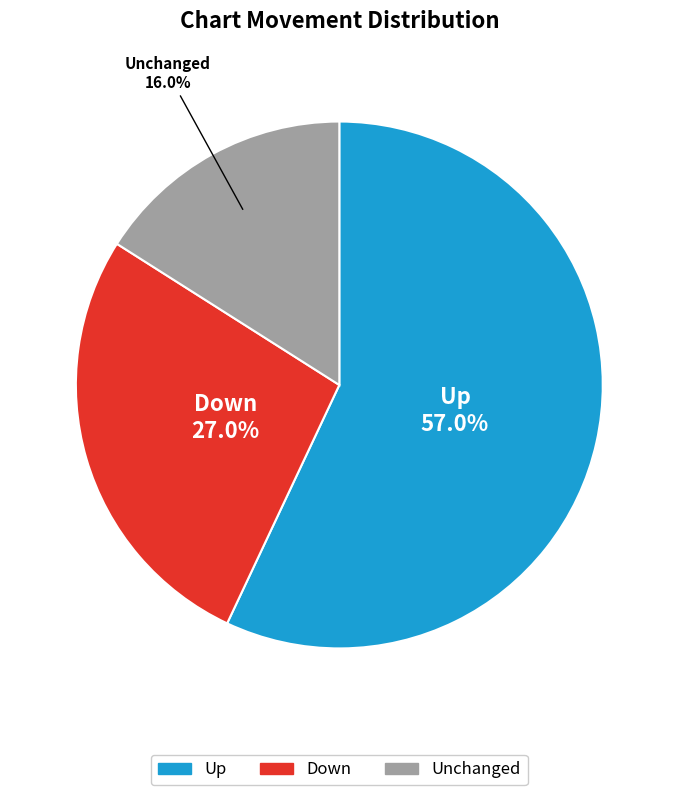

How many segments does this pie chart have?

3